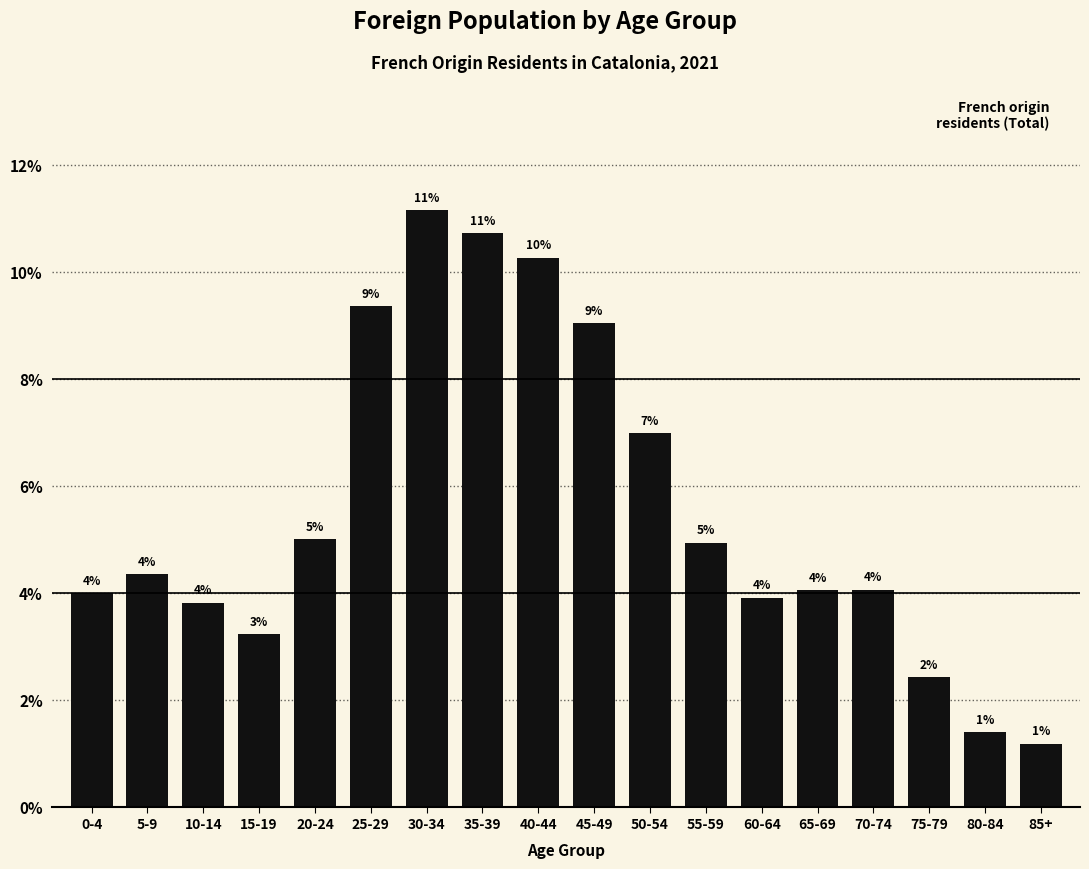

What position from the right is 60-64?

6